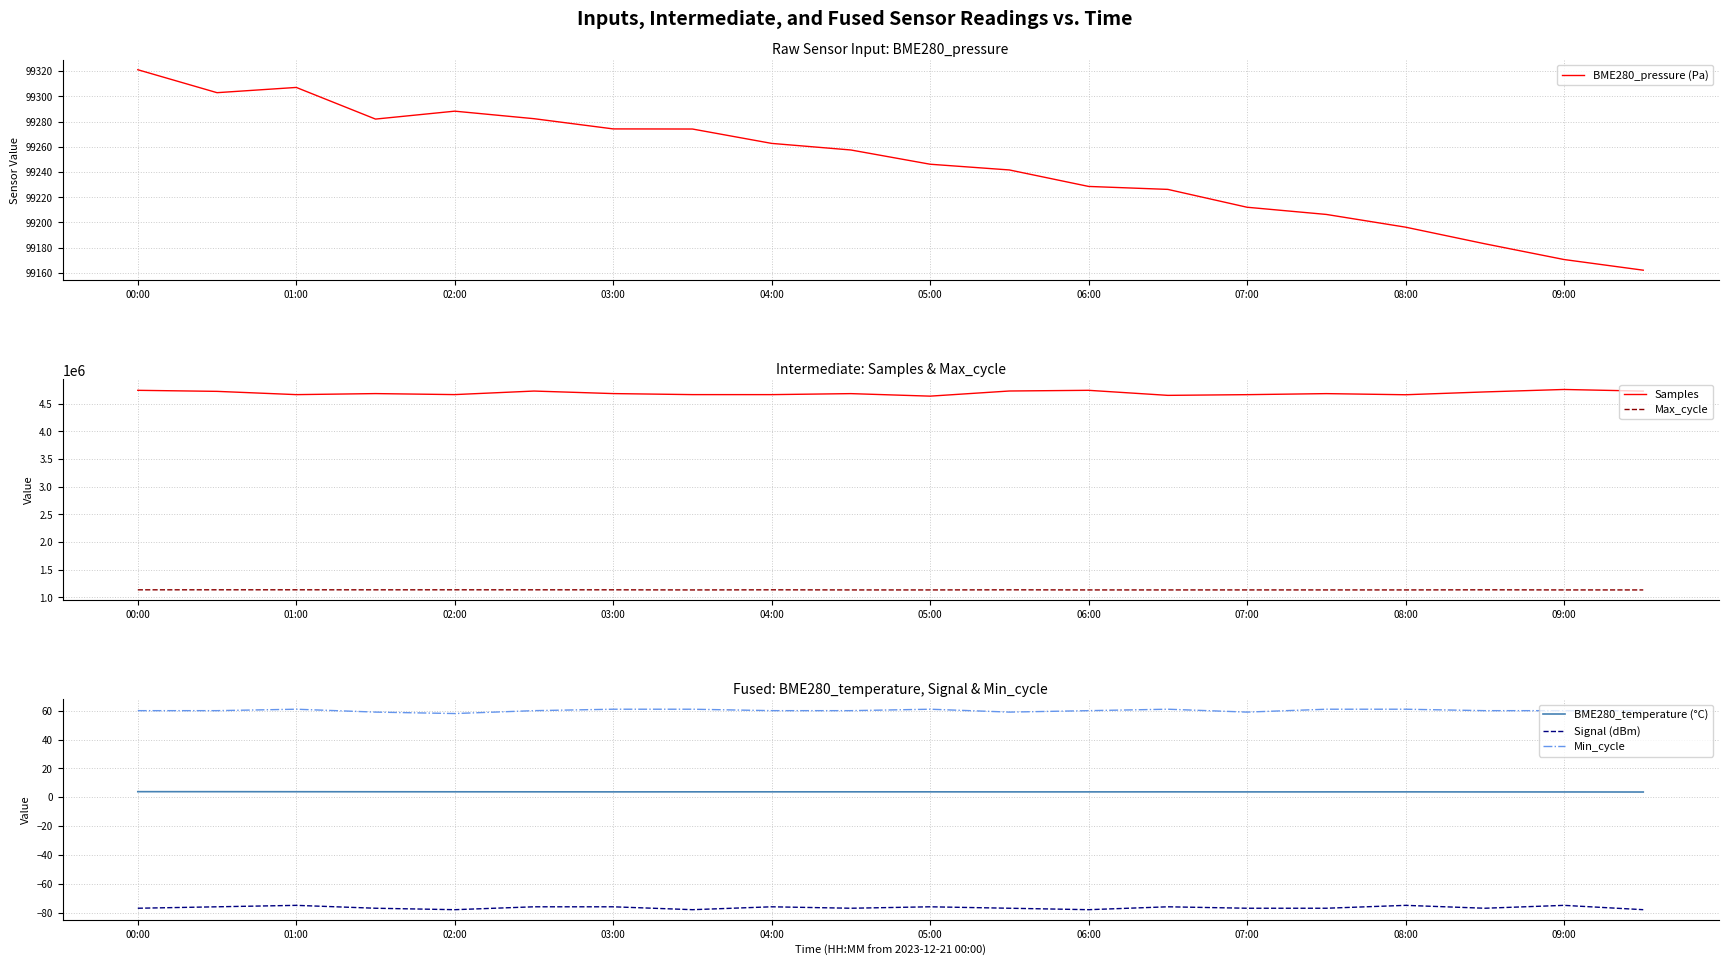

At how many categories does at least one series exceed 3077750?

20